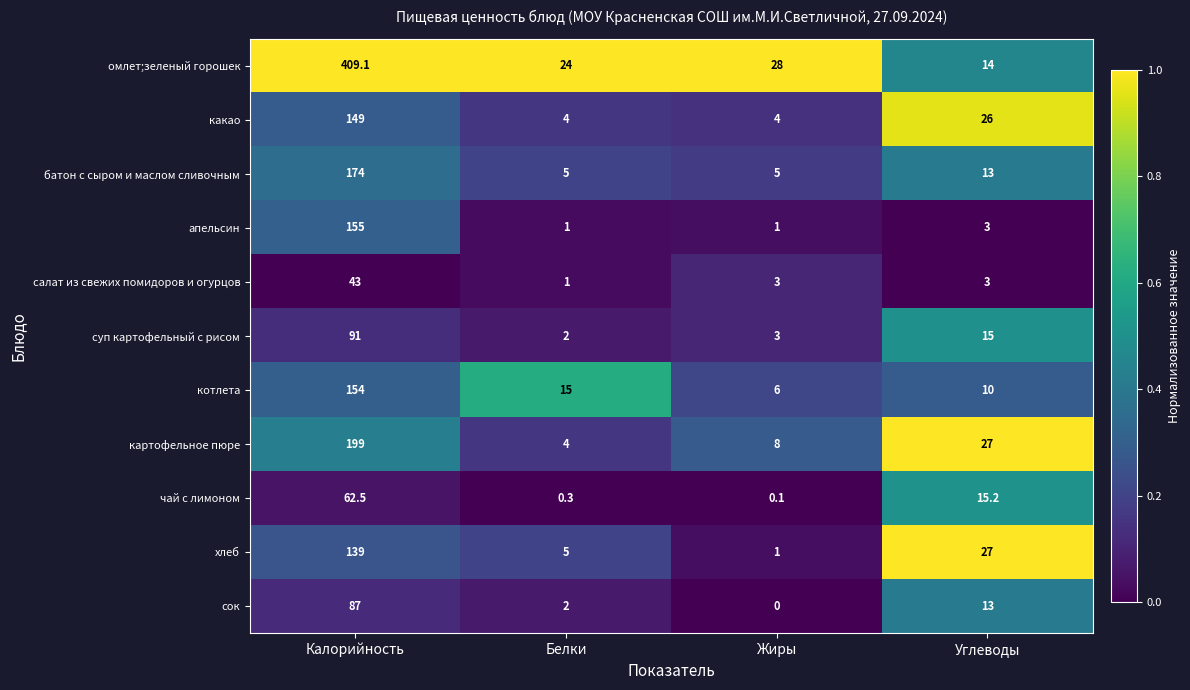

Read the батон с сыром и маслом сливочным value at Калорийность.

174.0